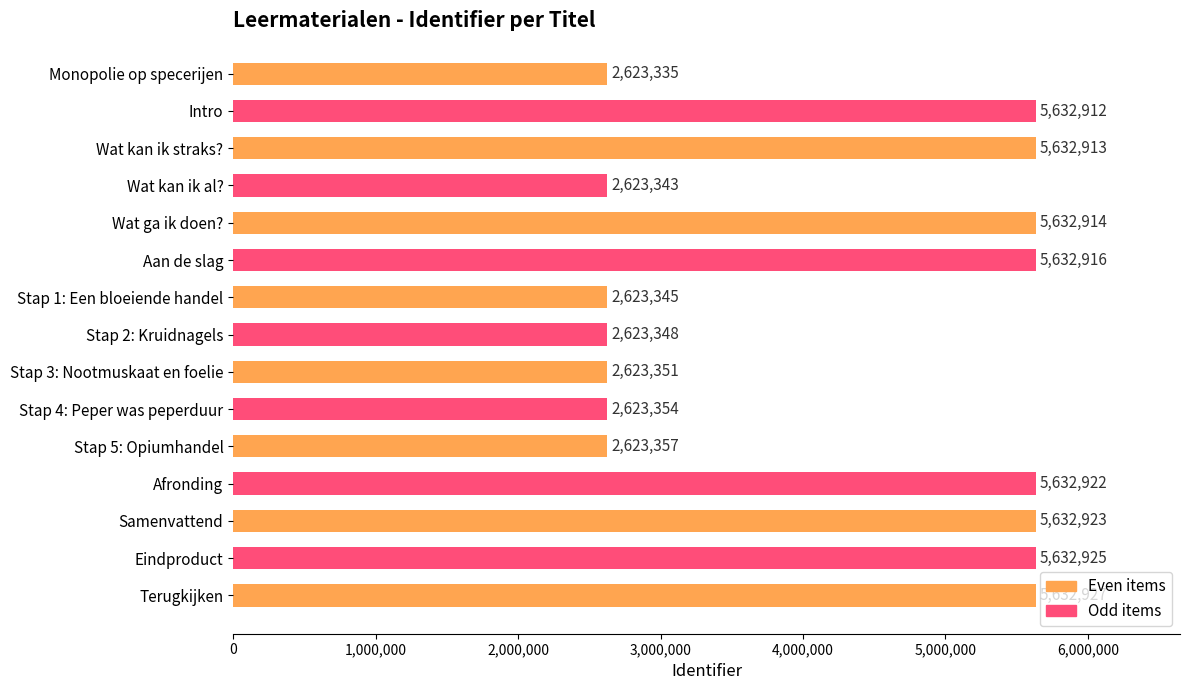

Between Stap 4: Peper was peperduur and Samenvattend, which is larger?

Samenvattend